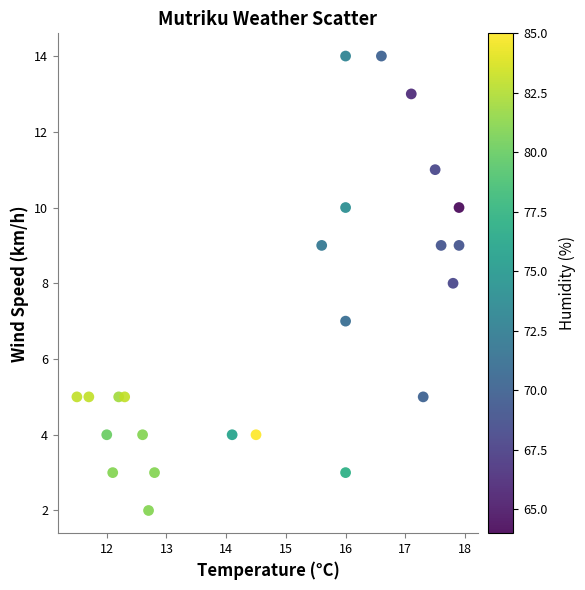

What is the range of Y values (max minus min)?

12